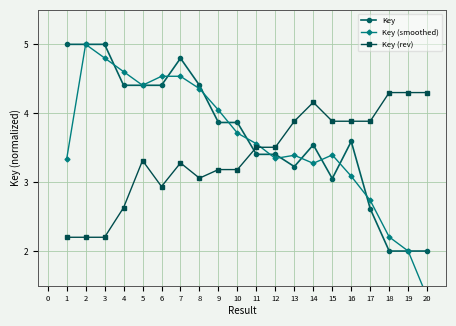

True or false: Key (rev) has a value of 0.7 at 12.

False